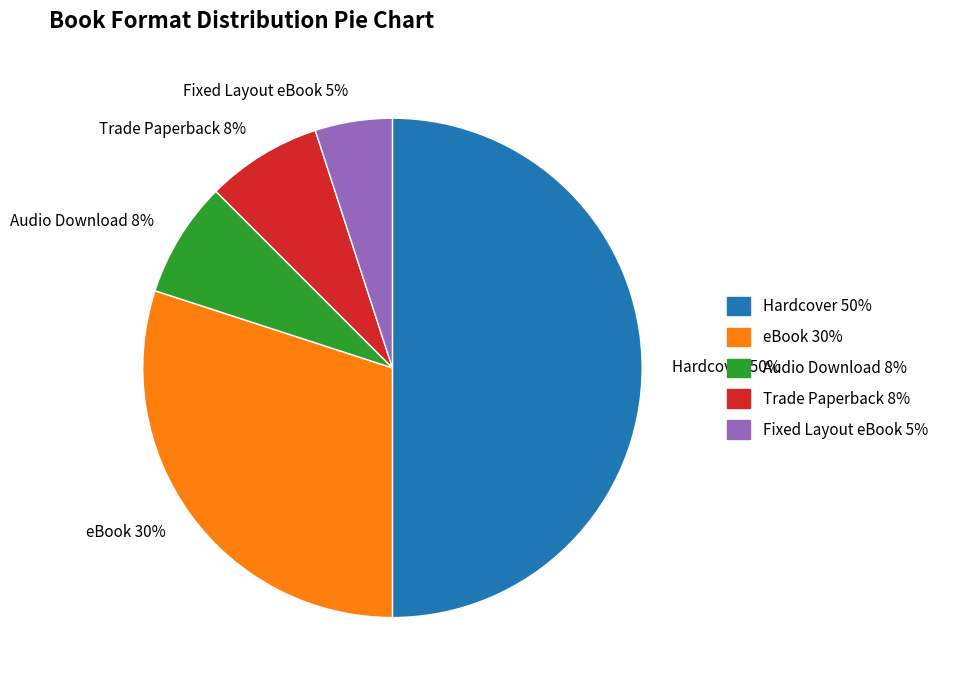

What is the smallest slice in the pie chart?

Fixed Layout eBook